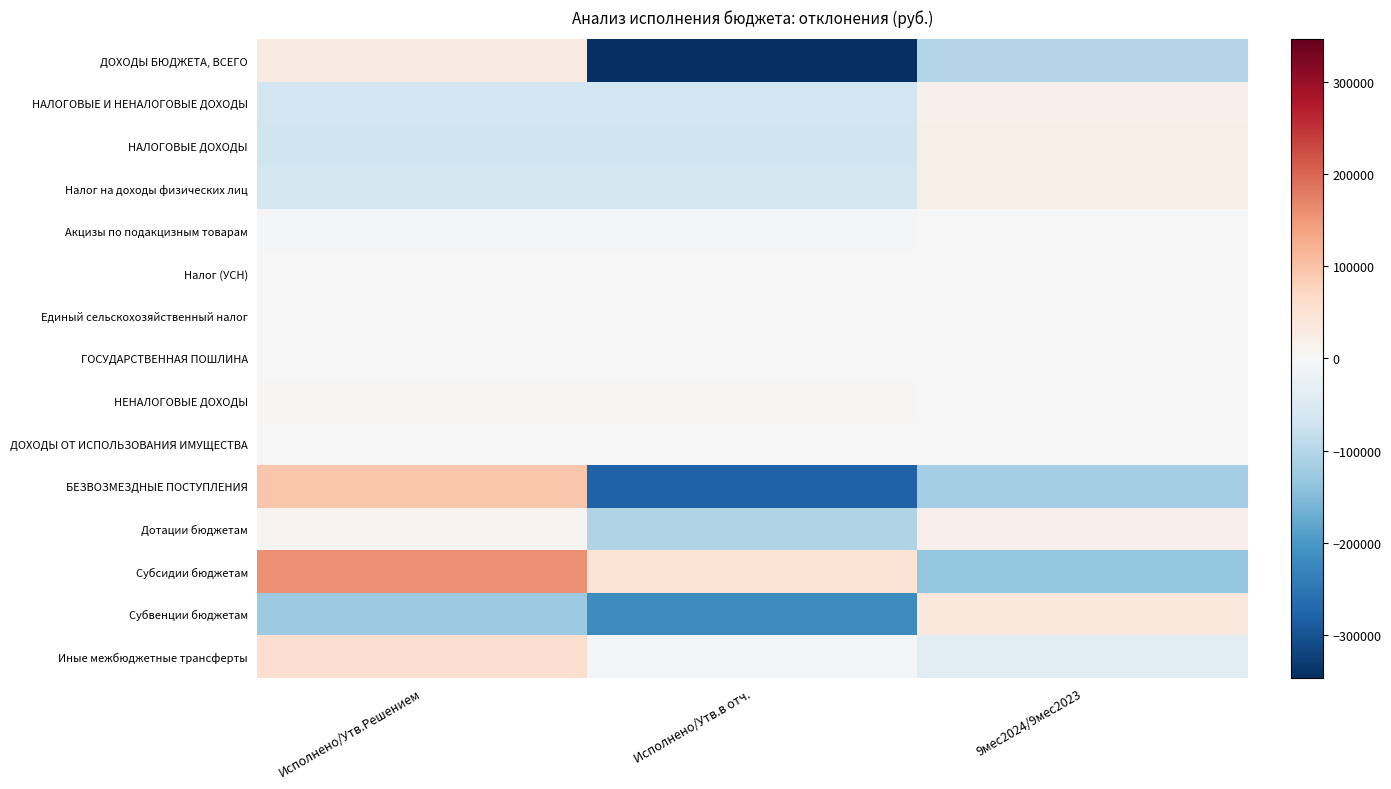

Which label corresponds to the largest value in the chart?

Исполнено/Утв.Решением